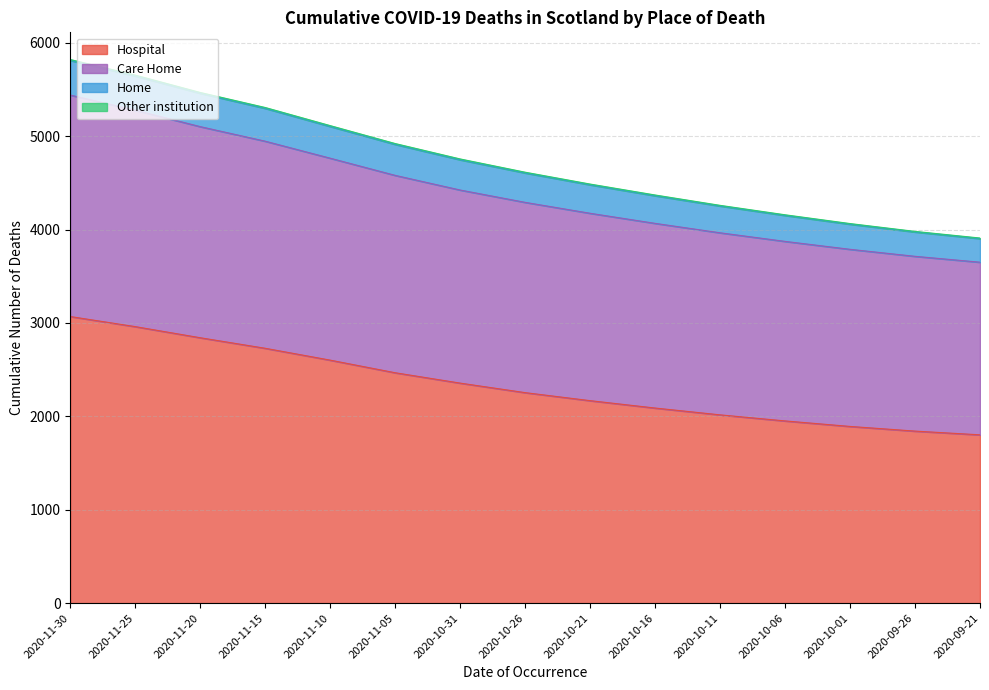

Which category has the highest value across all series?

2020-11-30